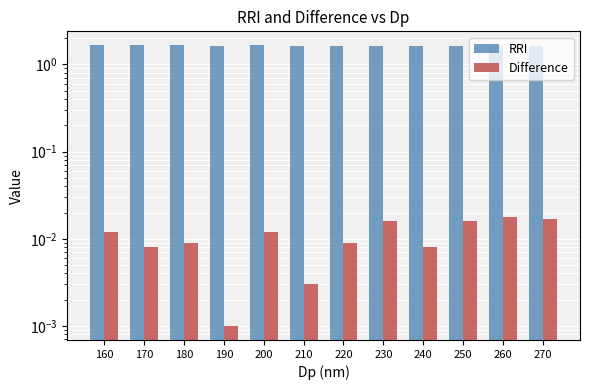

How many RRI values are between 1 and 2?

12